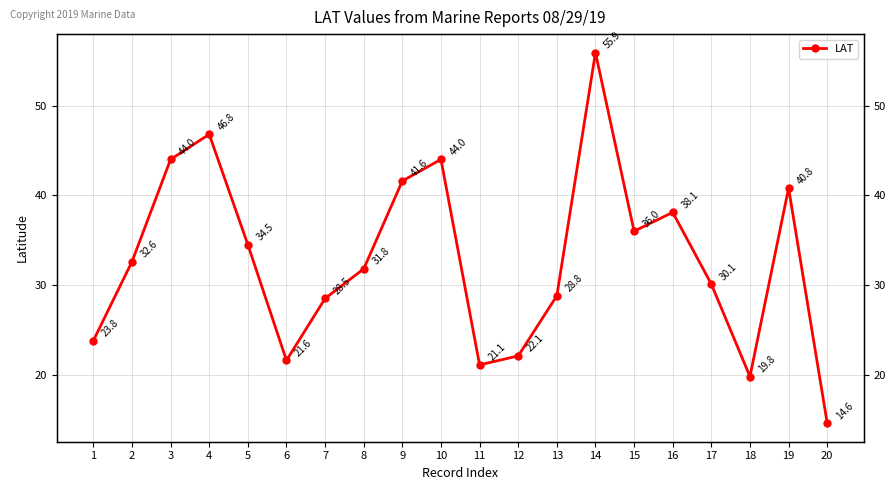

Between 4 and 5, which is larger?

4